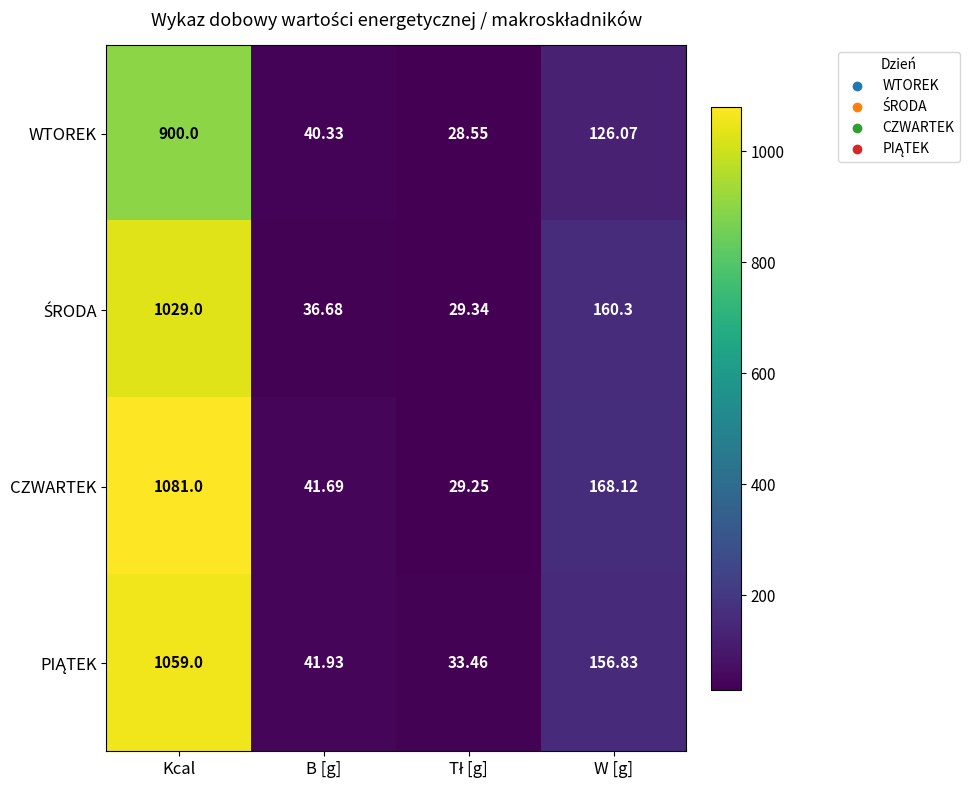

What is the minimum value shown in the chart?

28.6